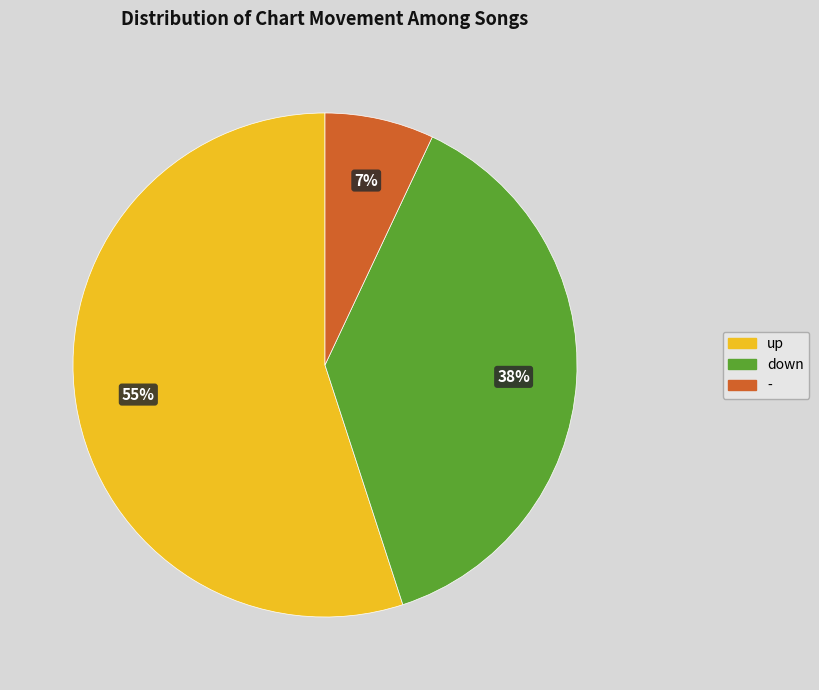

Which has a higher value, up or -?

up